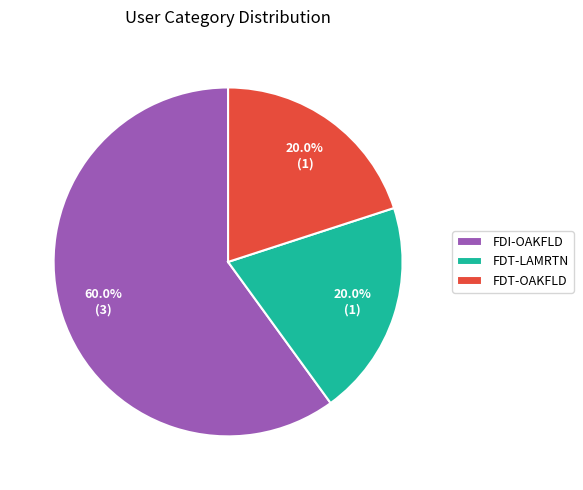

Is there a majority slice in this chart?

Yes